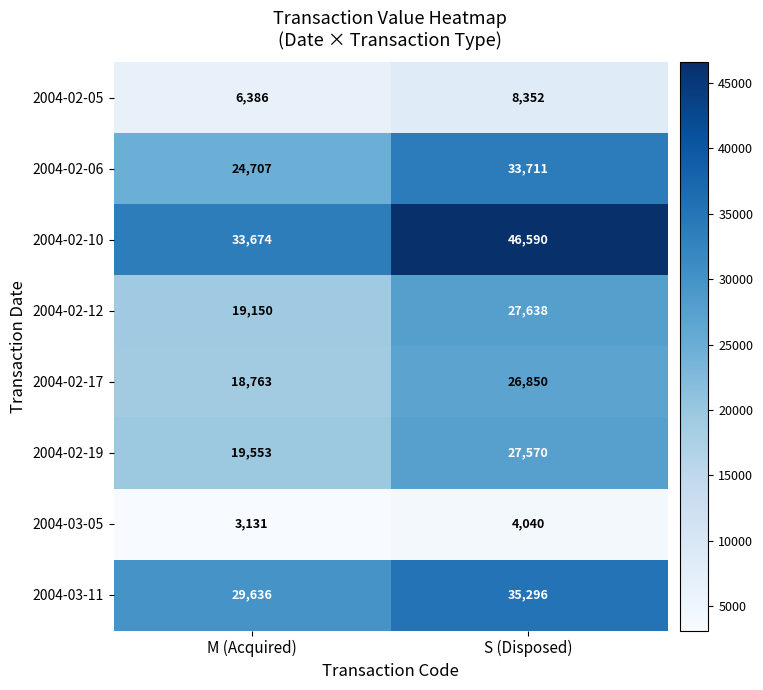

Between M (Acquired) and S (Disposed), which series saw the biggest shift?

2004-02-10